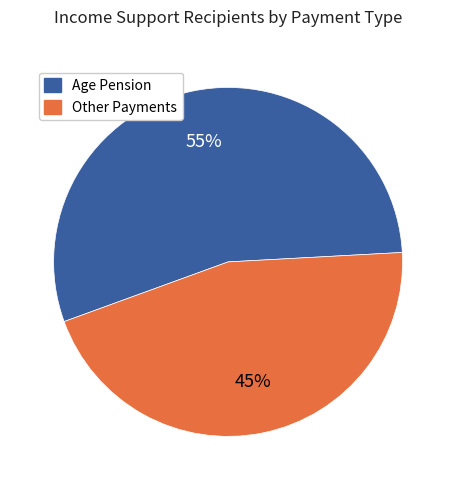

To the nearest percent, what is the average slice percentage?

50%